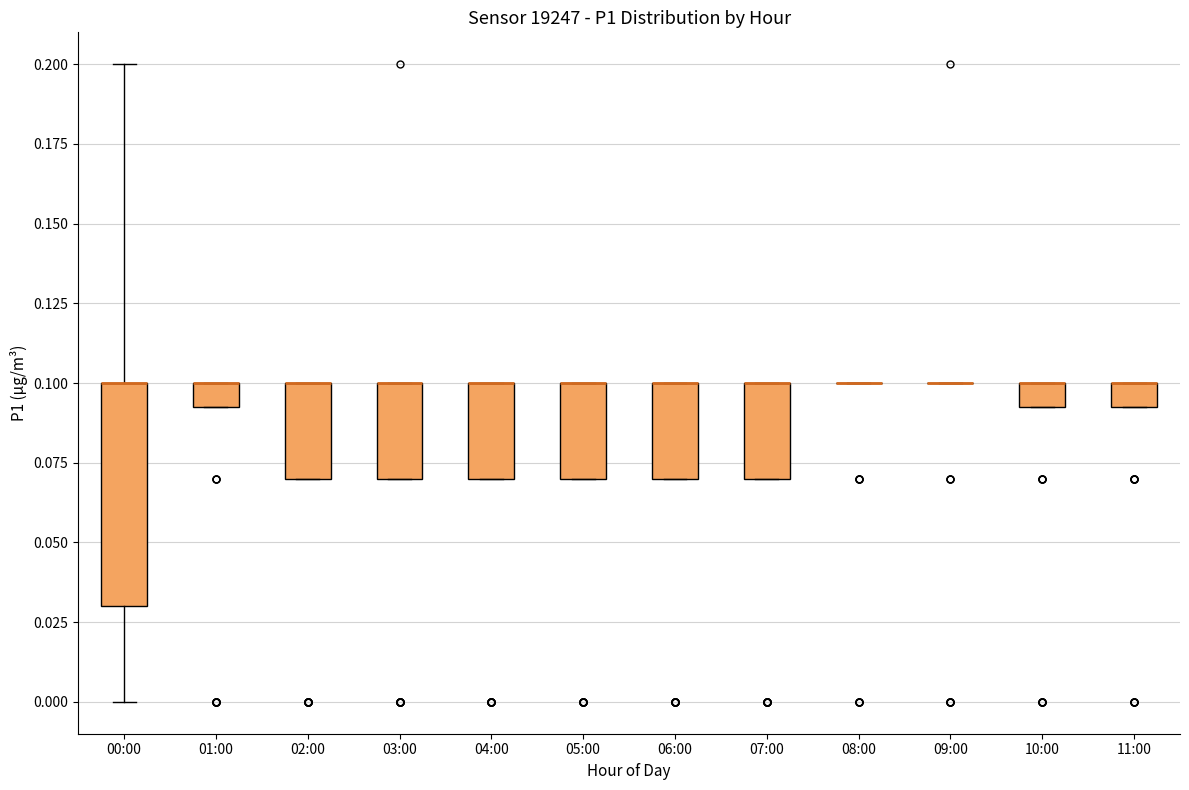

Where is the upper edge of the box for 02:00 on the y-axis? The values are not printed on the chart, so give them approximately, as read against the axis.

0.100